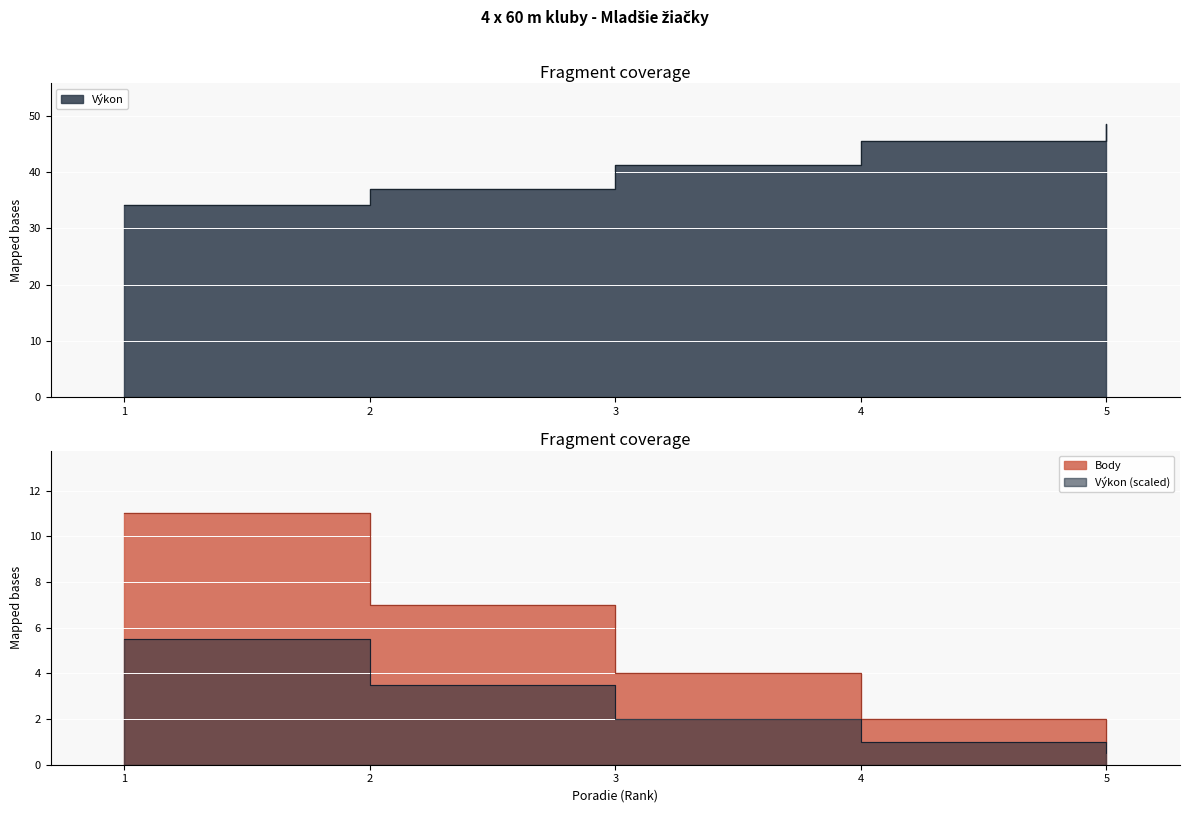

What is the maximum value for Výkon?

48.5